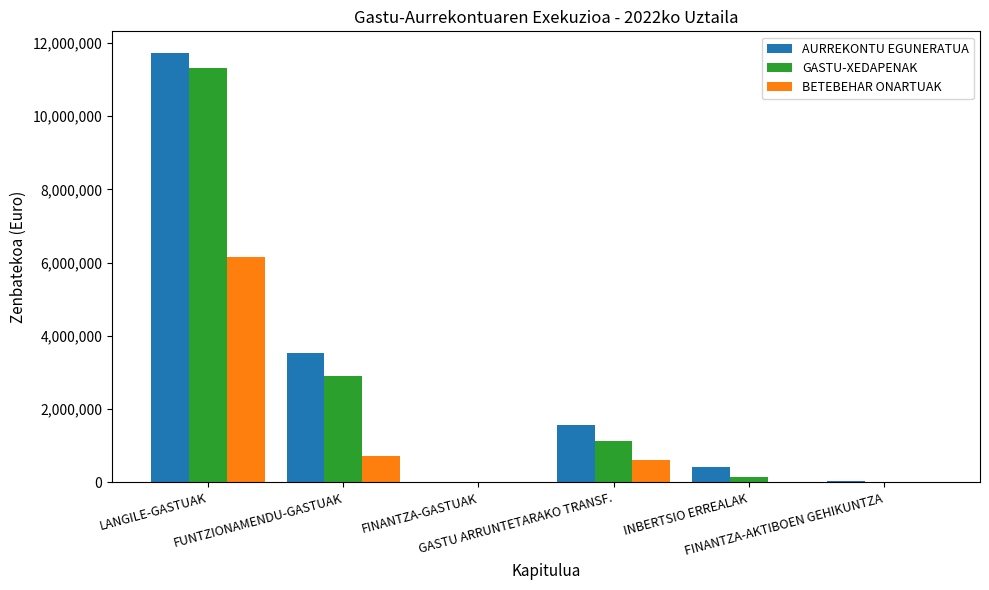

How many values in the GASTU-XEDAPENAK series exceed 1135957?

3